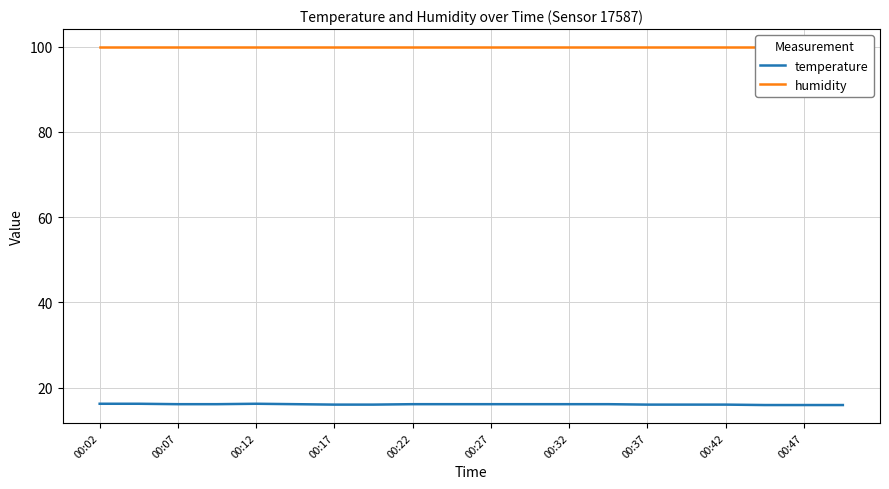

How many data points does each series have?

20